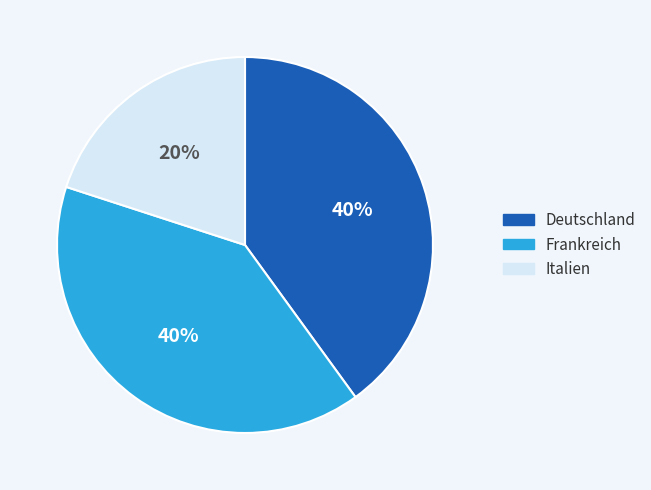

What is the smallest slice in the pie chart?

Italien